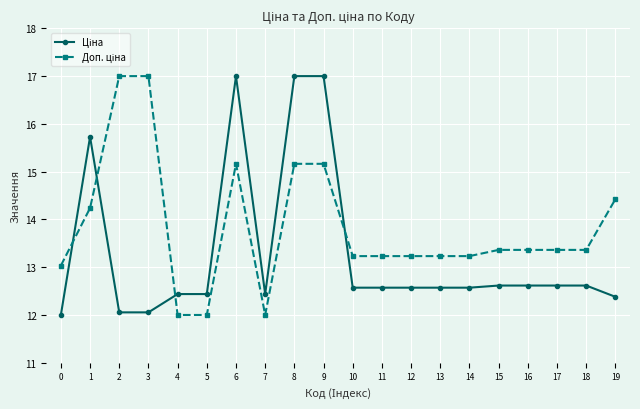

What is the spread (max minus min) of values at 17?

0.7